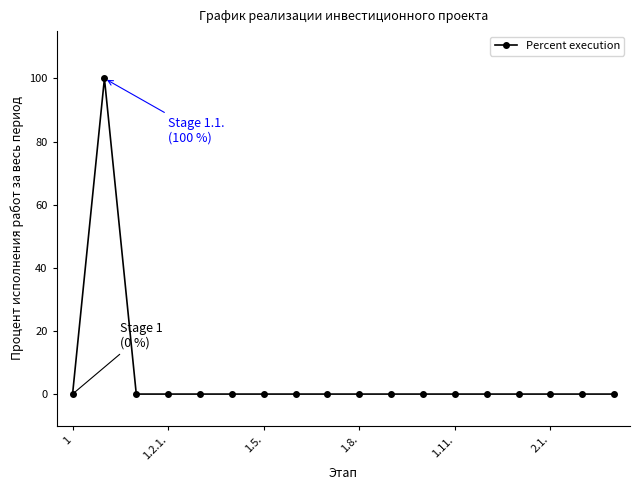

How many lines are shown in the chart?

1